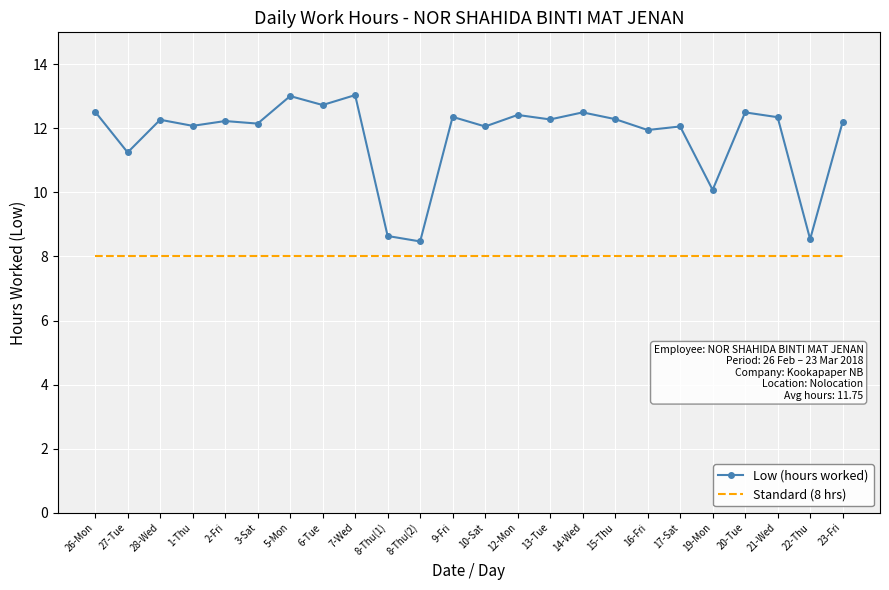

True or false: Low (hours worked) has a value of 13.0 at 5-Mon.

True